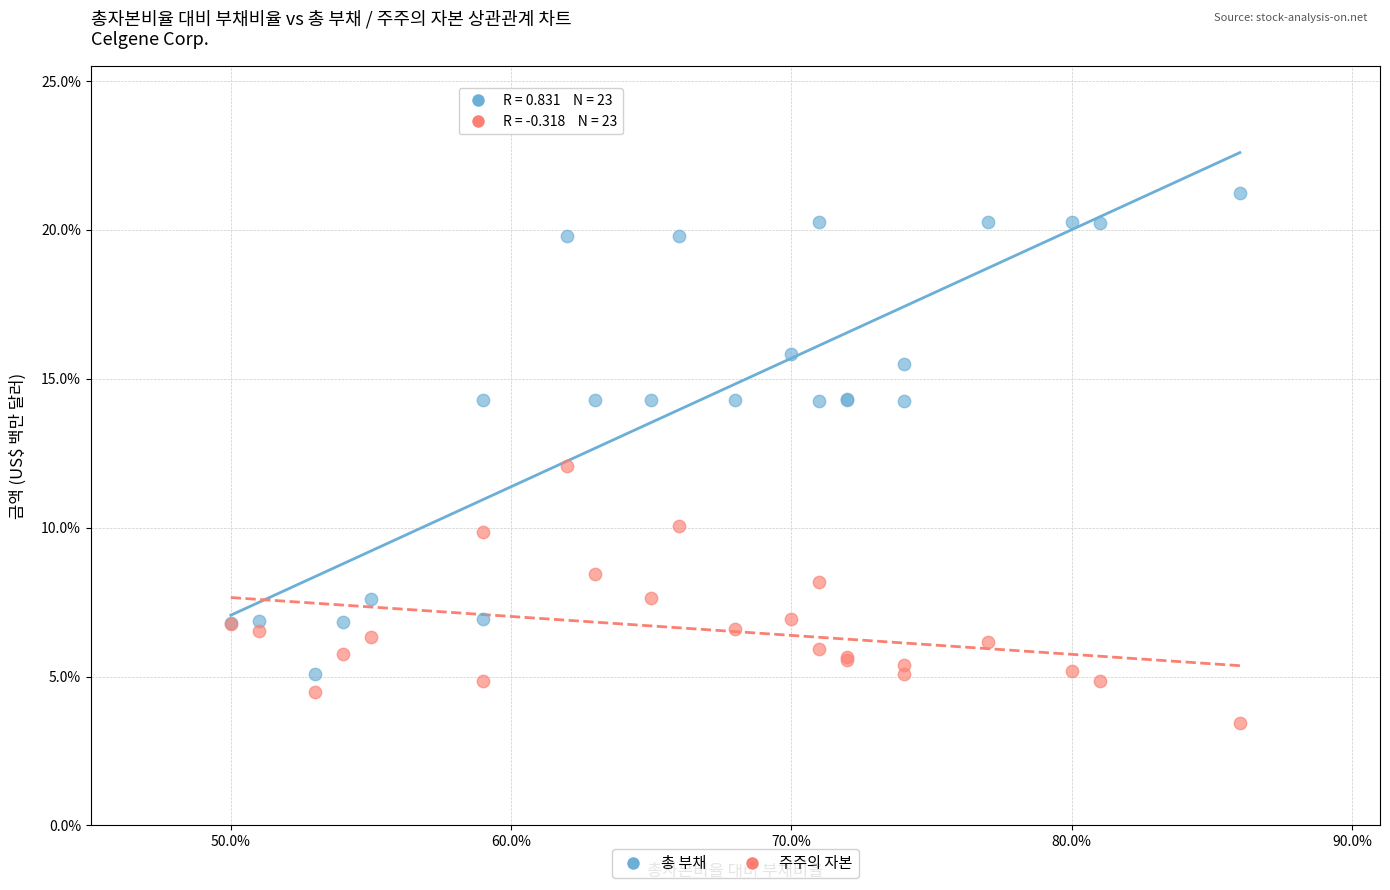

What are all the series names shown in the legend?

총 부채, 주주의 자본